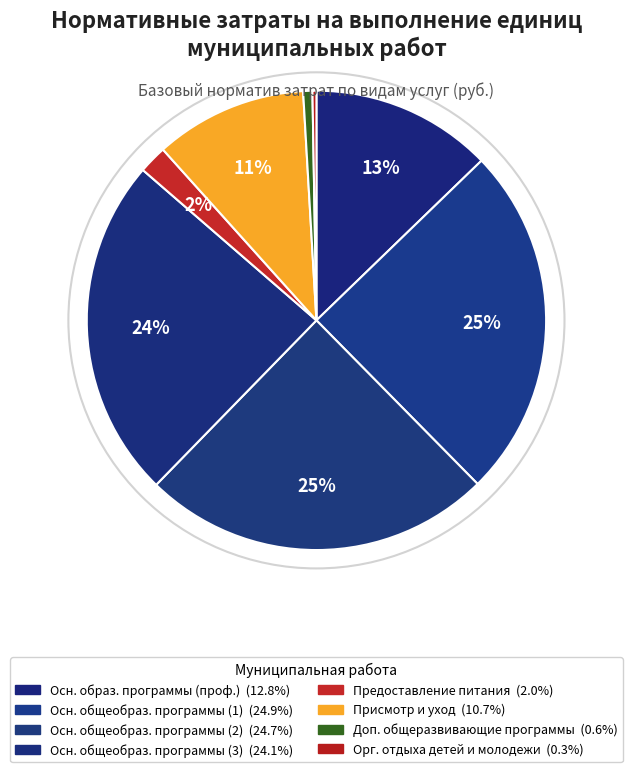

Which category has the biggest portion of the pie?

Реализация основных общеобразовательных программ (1)